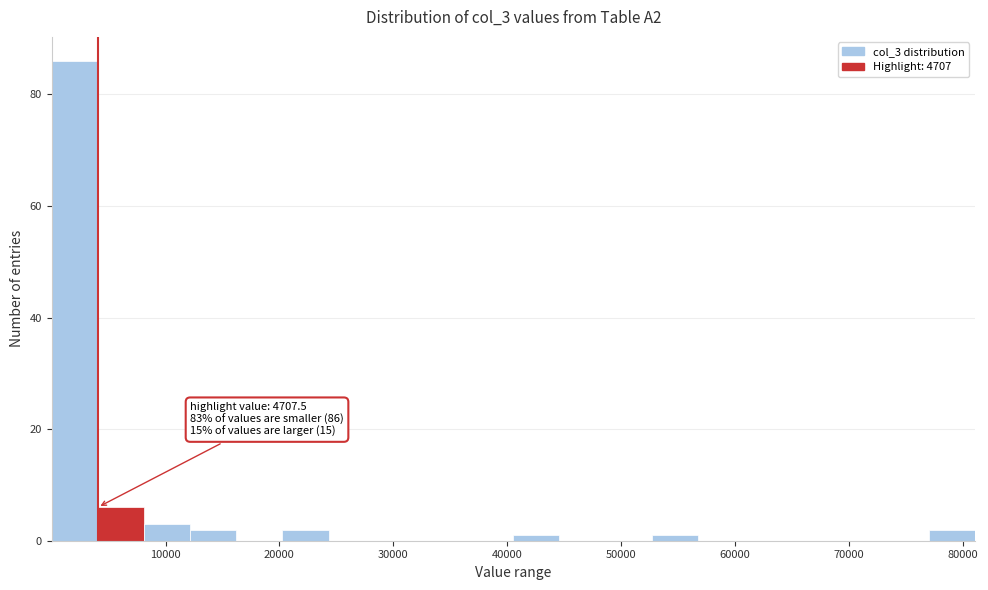

Which range on the x-axis has the tallest bar?

0 to 4000